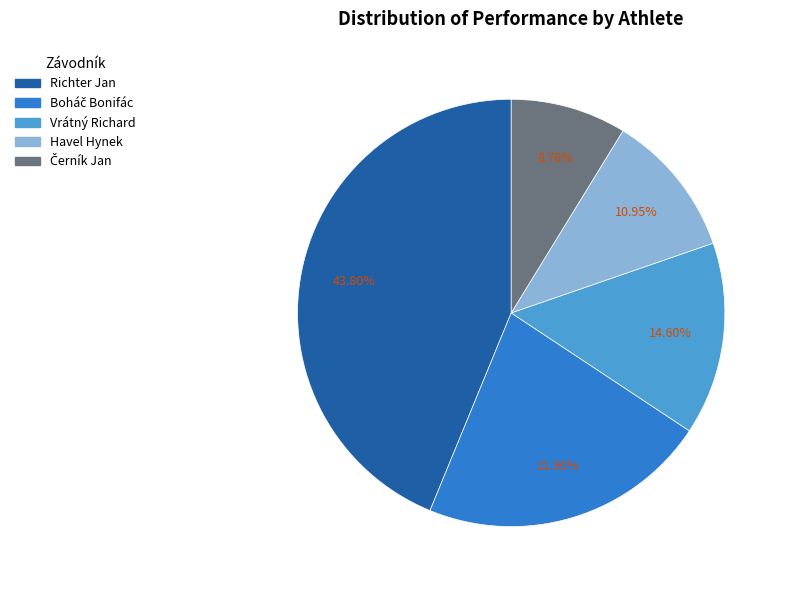

Between Vrátný Richard and Richter Jan, which is larger?

Richter Jan